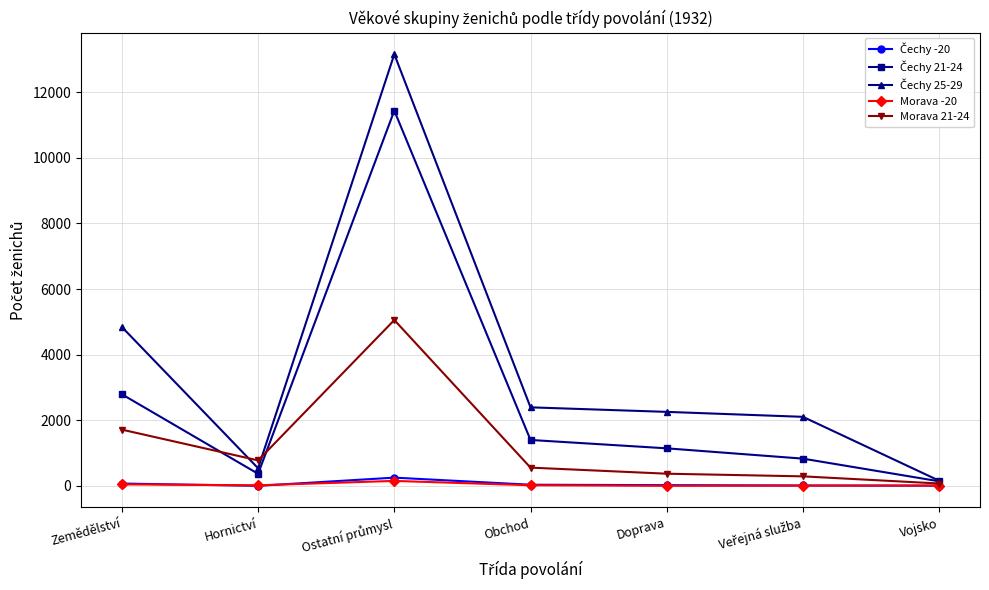

What value does the Morava -20 series have at Vojsko?

10